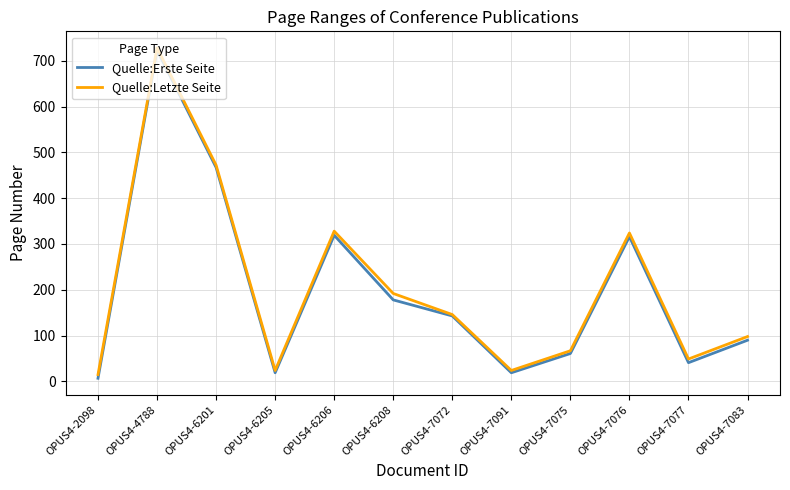

The value of Quelle:Letzte Seite at OPUS4-7075 is 33. True or false?

False